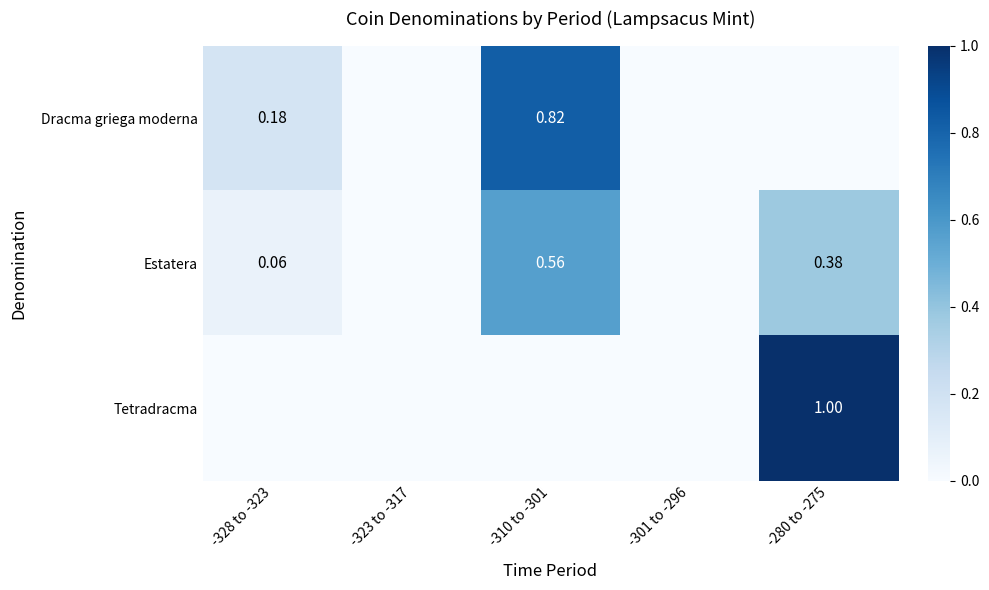

How many series are shown in this chart?

3